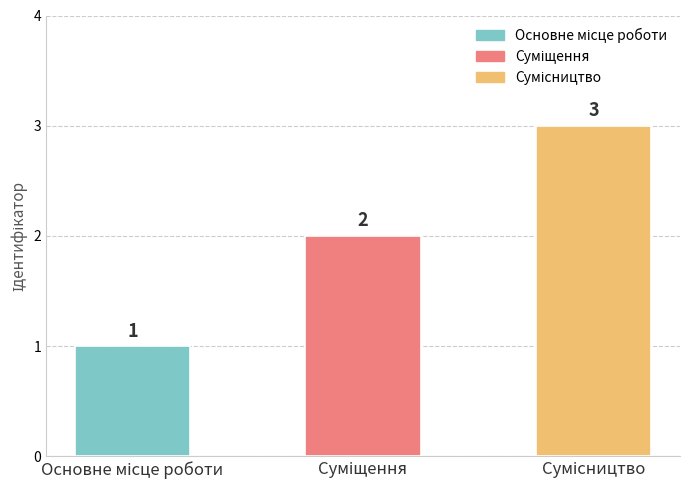

What is the average value?

2